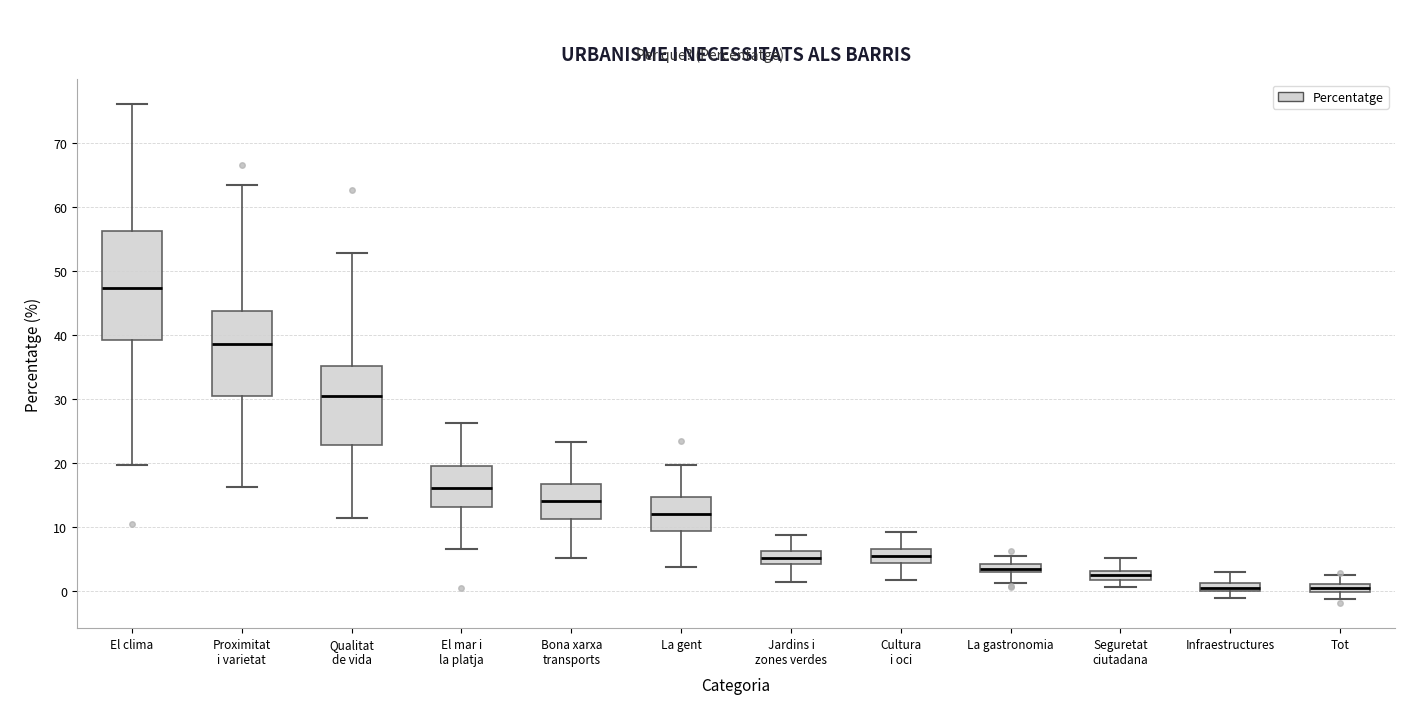

Which box is the tallest, from its lower edge to its upper edge?

El clima